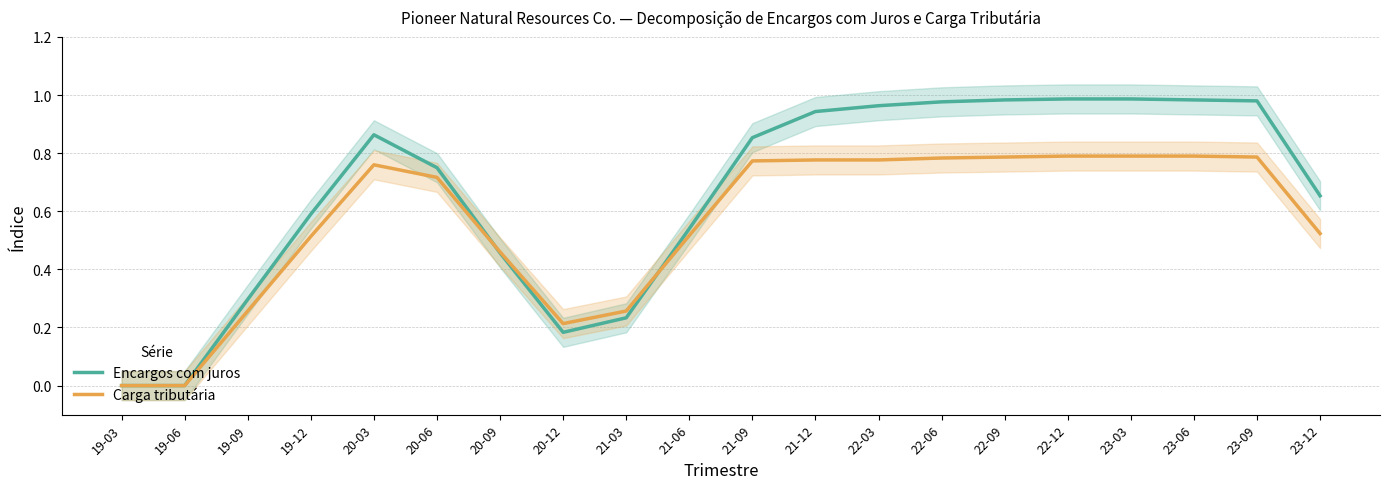

Is it true that Carga tributária equals 0.5 at 19-12?

True